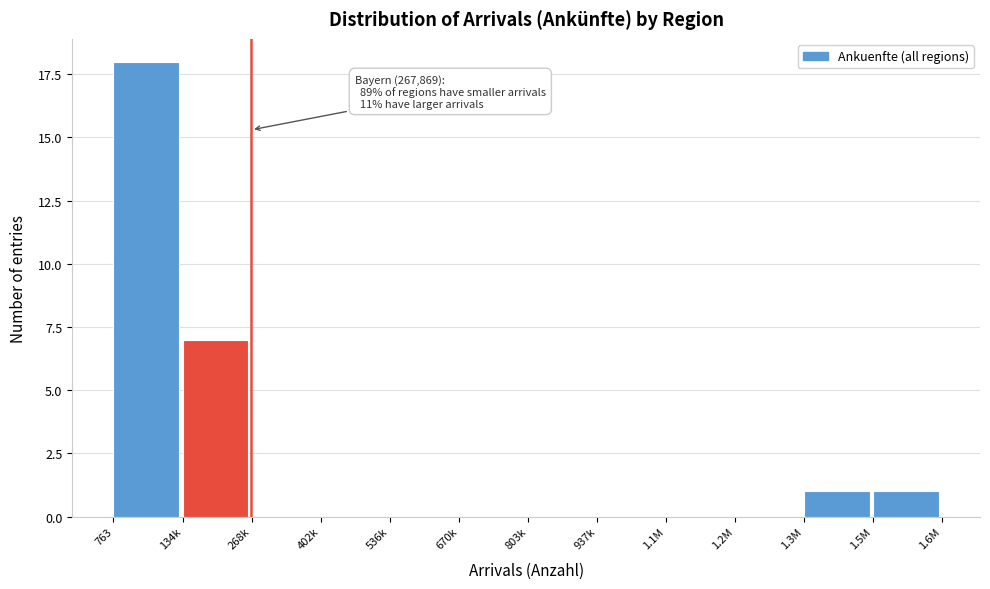

Reading left to right, transcribe all the data shown in this chart.

763=18	134k=7	268k=0	402k=0	536k=0	670k=0	803k=0	937k=0	1.1M=0	1.2M=0	1.3M=1	1.5M=1